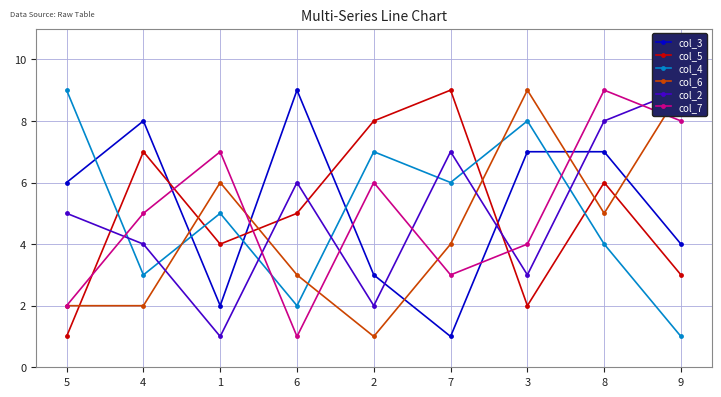

Which category has the lowest value in the col_3 series?

7